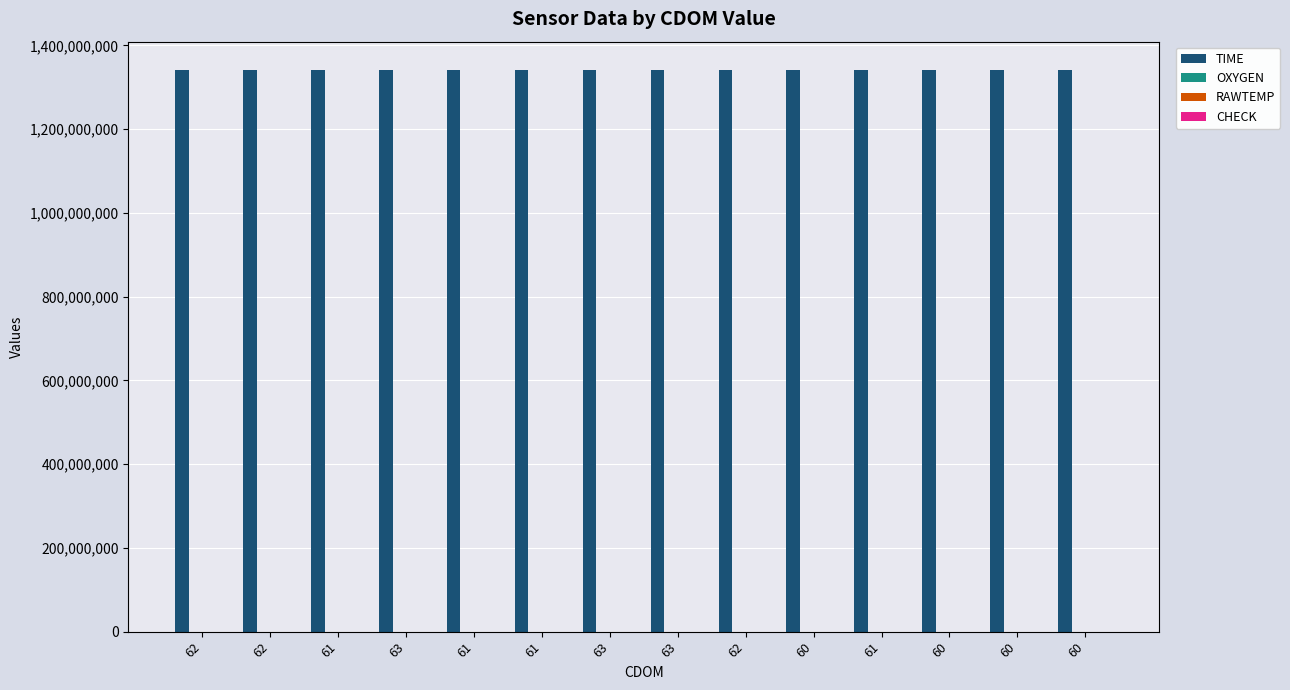

Are the bars grouped side by side (vs. stacked)?

Yes